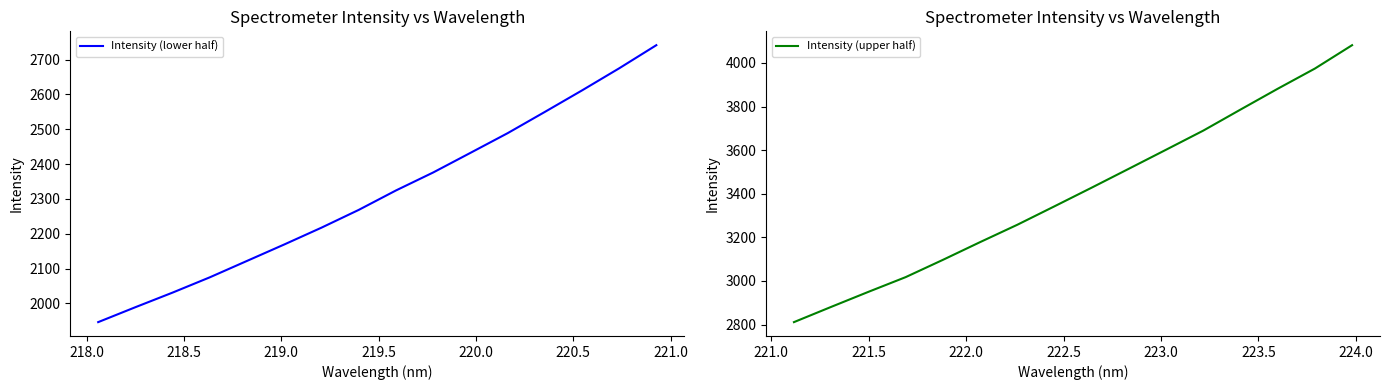

What is the lowest value of the Intensity (lower half) series?

1946.3